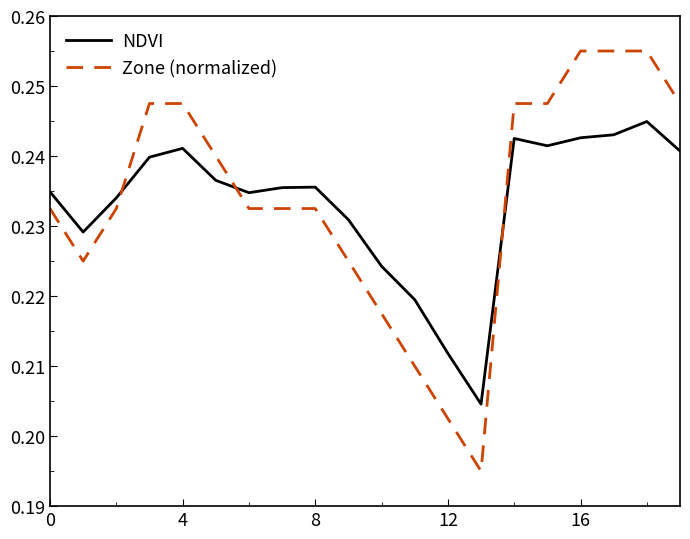

Rank the series by their maximum value, from lowest to highest.

NDVI, Zone (normalized)